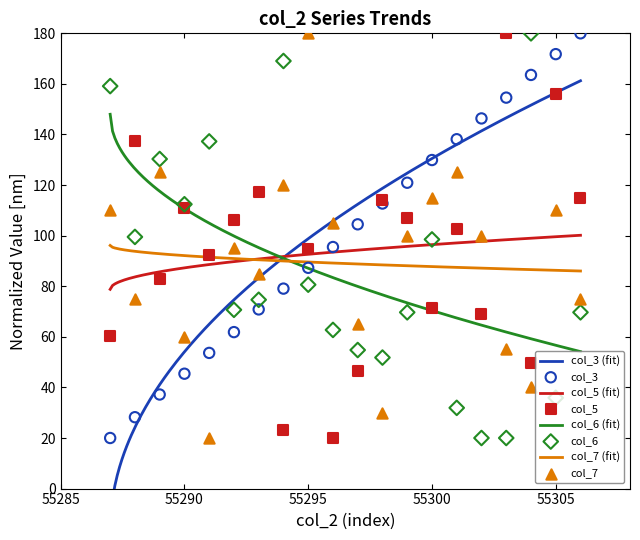

At which category is the sum across all series the highest?

55305